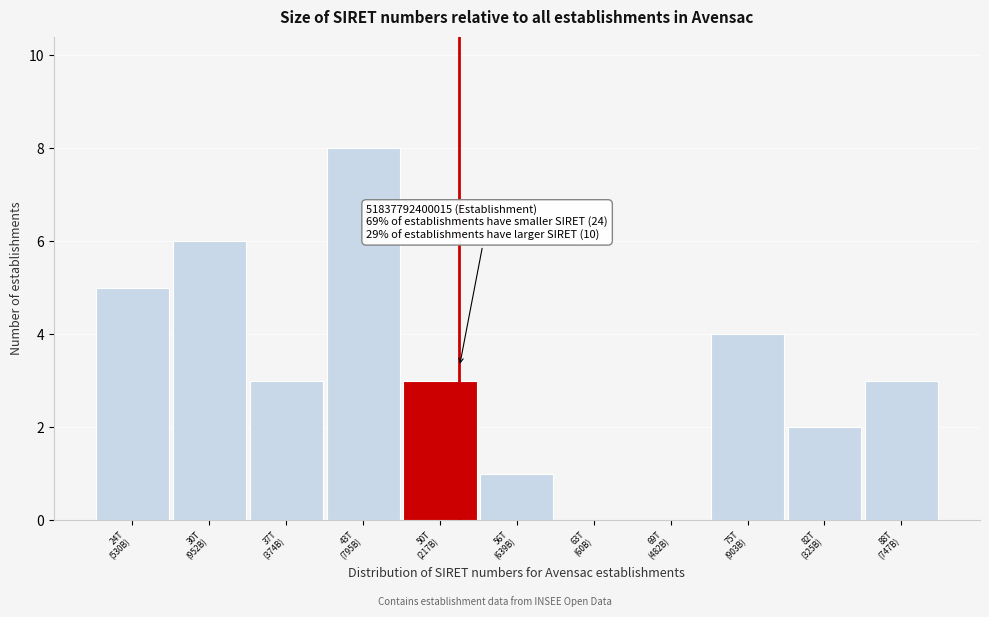

What is the maximum value shown in the chart?

8